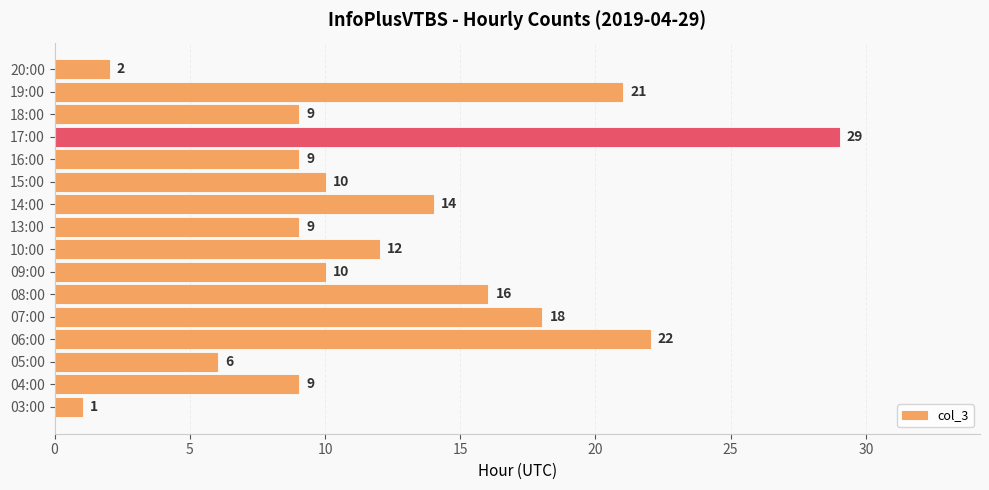

Reading top to bottom, extract all data points from this chart.

20:00=2	19:00=21	18:00=9	17:00=29	16:00=9	15:00=10	14:00=14	13:00=9	10:00=12	09:00=10	08:00=16	07:00=18	06:00=22	05:00=6	04:00=9	03:00=1